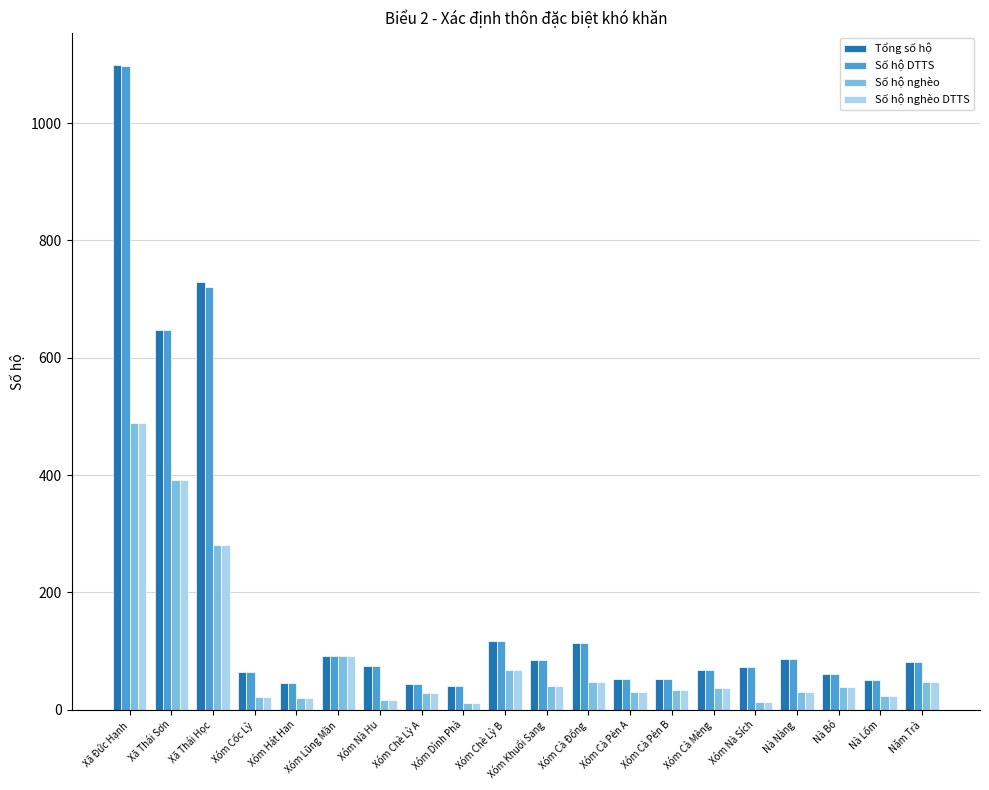

What is the total value across all series at Nà Nàng?

233